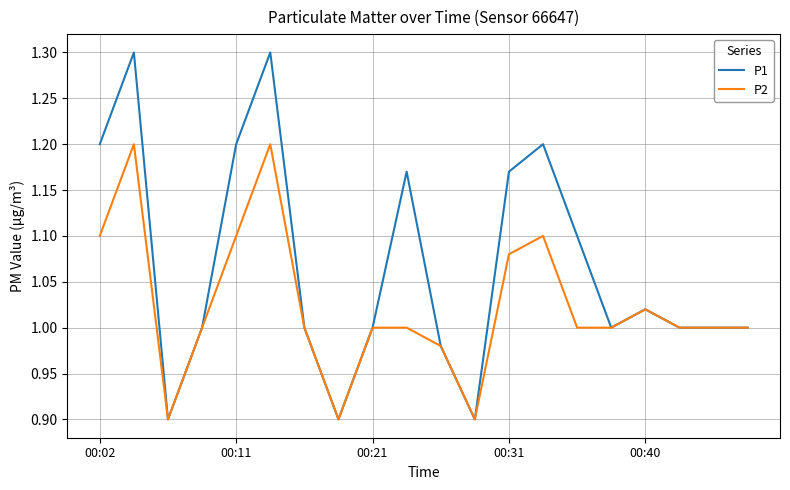

Which series has the largest range (max minus min)?

P1